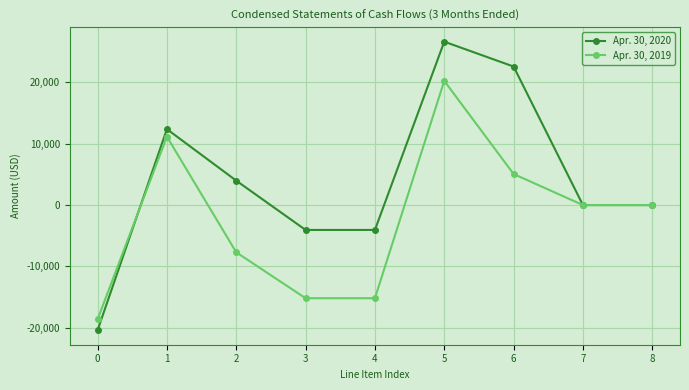

Where do Apr. 30, 2020 and Apr. 30, 2019 first cross each other?

0 and 1